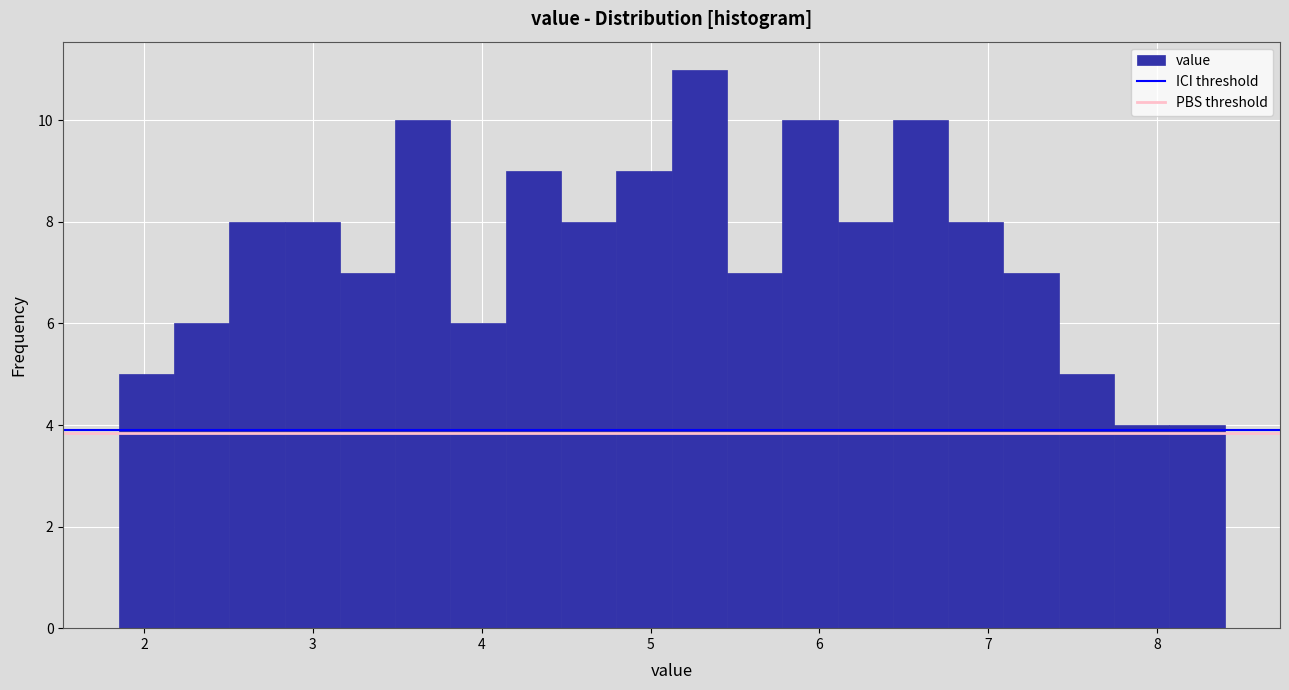

Read against the x-axis, roughly where is the centre of the tallest bar?

5.3